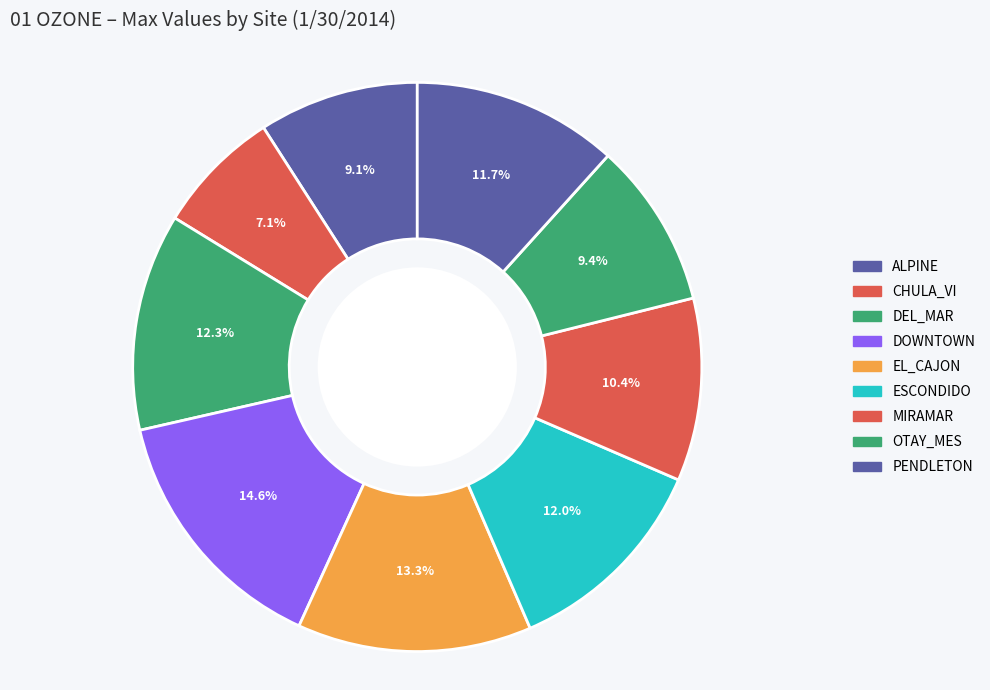

How many segments does this pie chart have?

9